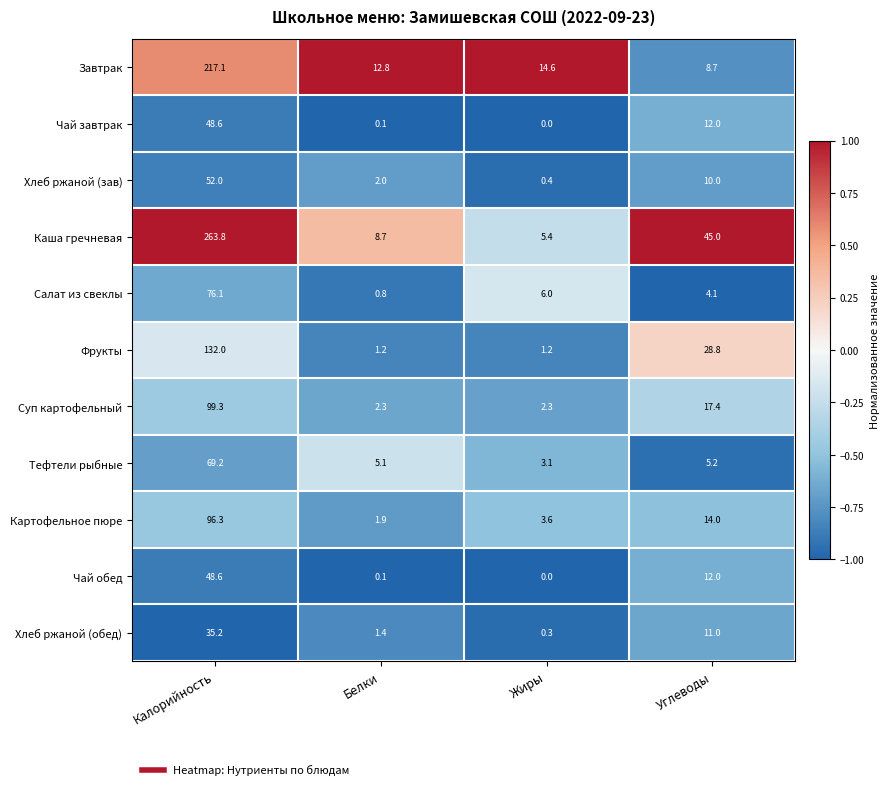

What is the difference between the highest and lowest values at Жиры?

14.6